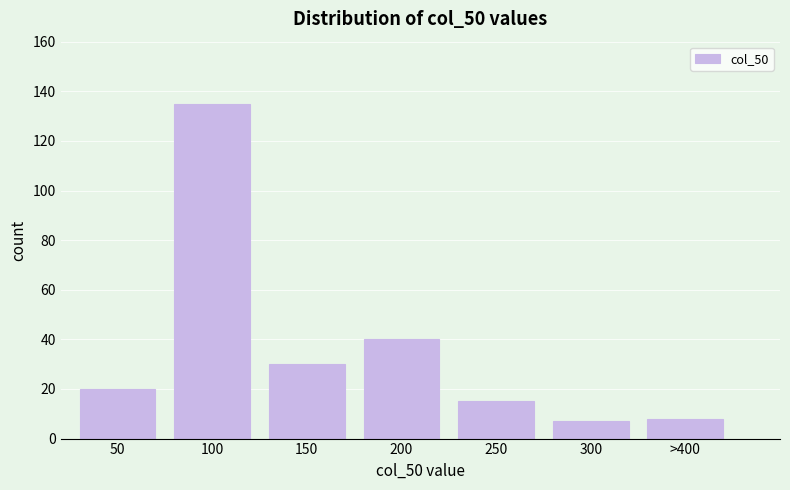

Reading left to right, list all the values displayed in this chart.

50=20	100=135	150=30	200=40	250=15	300=7	>400=8